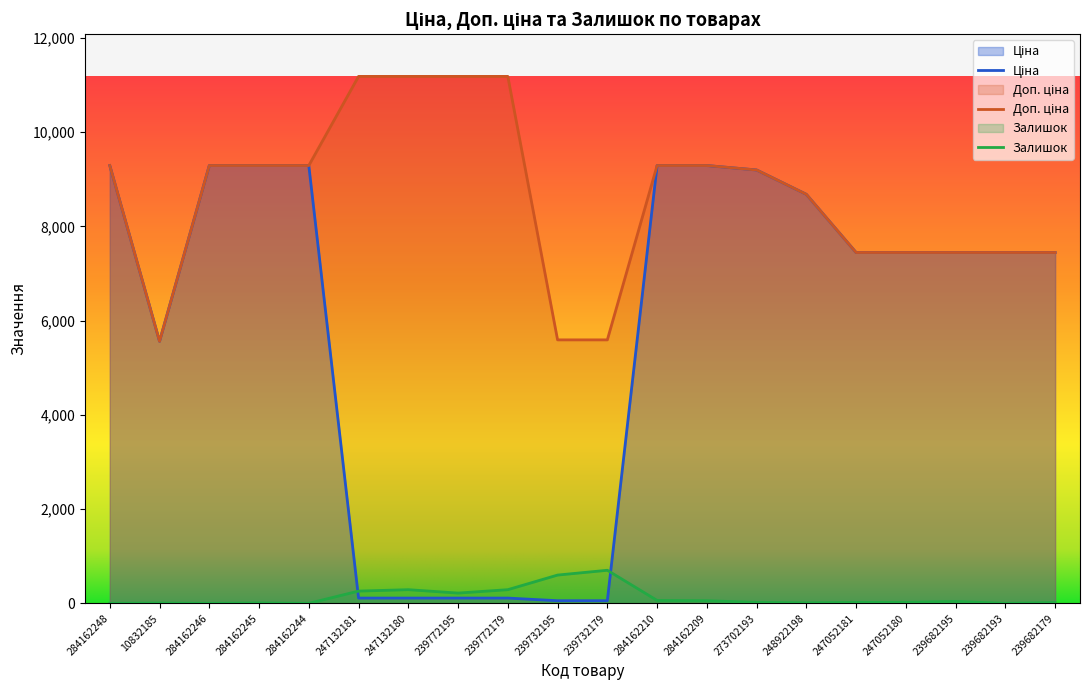

Which category has the lowest value in the Ціна series?

239732195